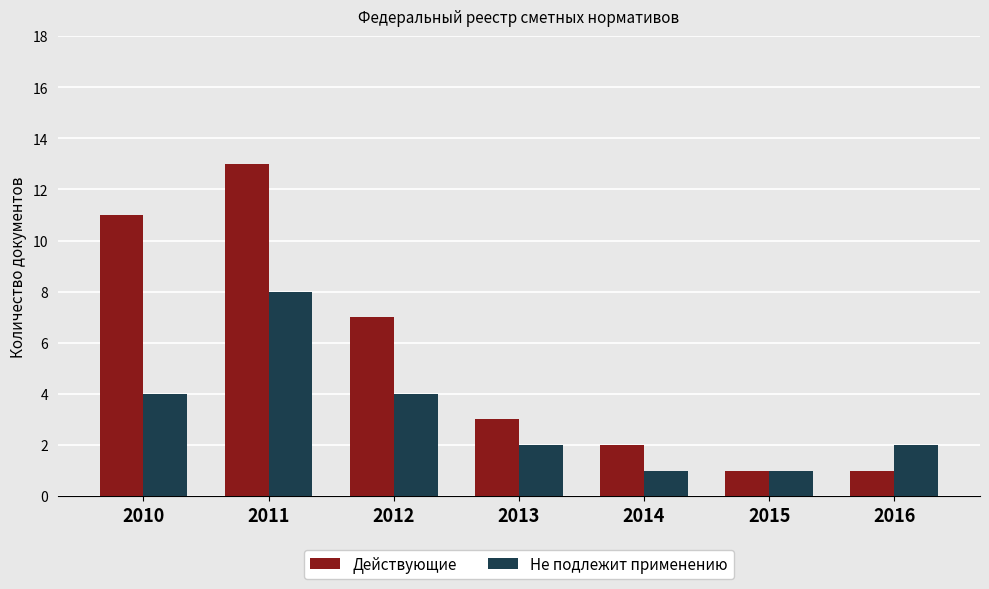

At which category is the sum across all series the highest?

2011